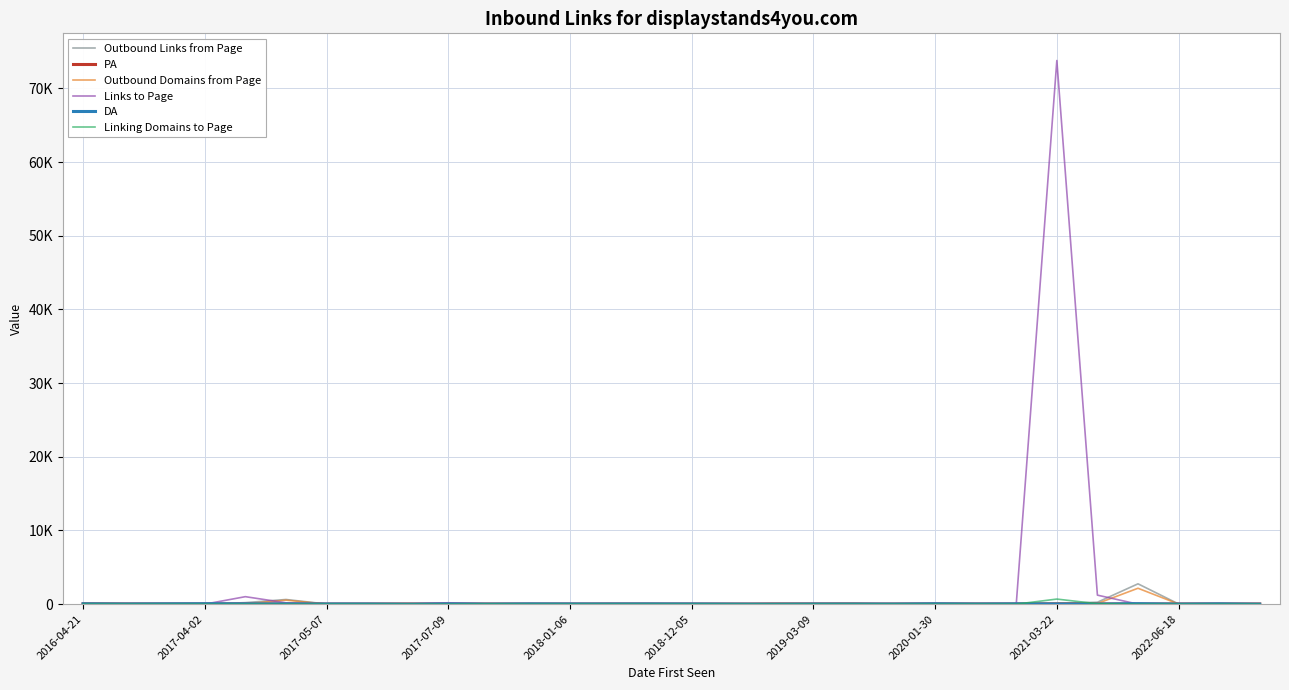

How many intersections are there between Outbound Links from Page and DA?

14